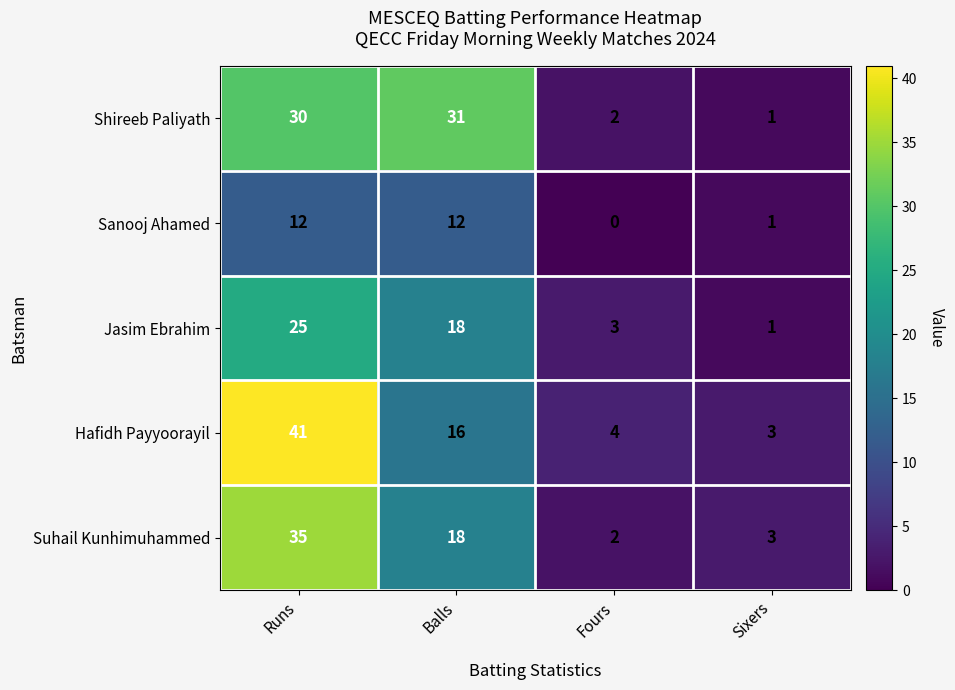

At which category is the sum across all series the highest?

Runs